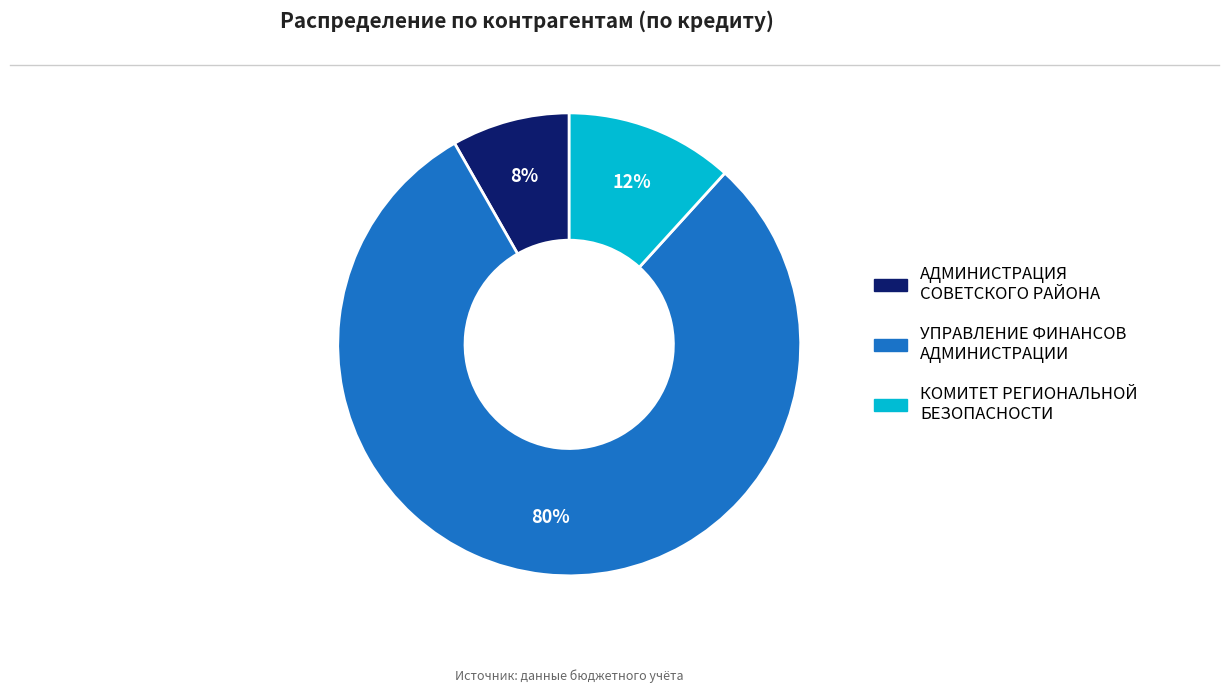

Combined, do УПРАВЛЕНИЕ ФИНАНСОВ АДМИНИСТРАЦИИ and КОМИТЕТ РЕГИОНАЛЬНОЙ БЕЗОПАСНОСТИ account for over 50%?

Yes